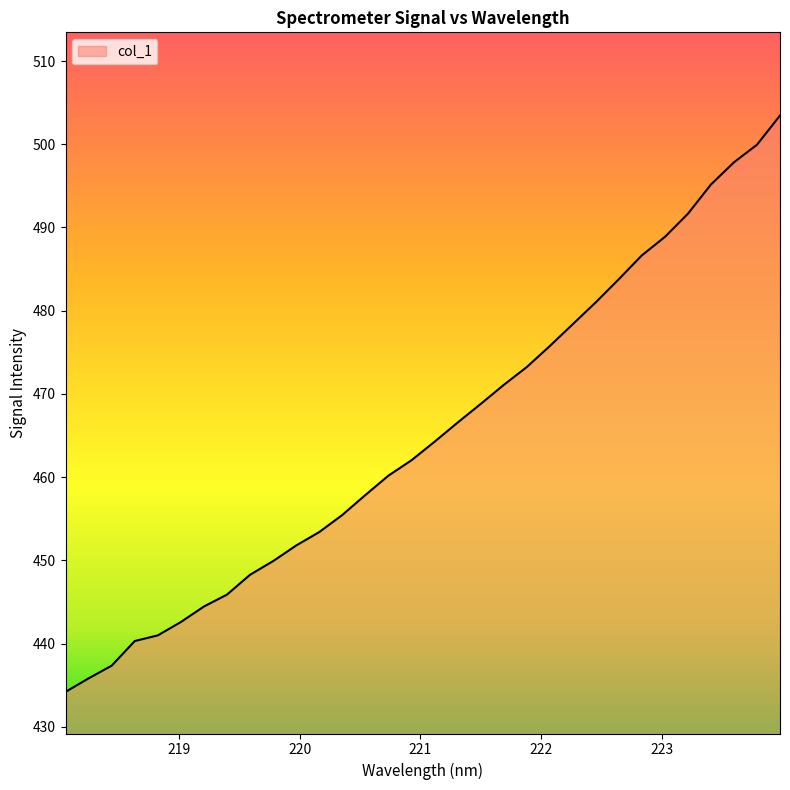

What is the minimum value shown in the chart?

434.2